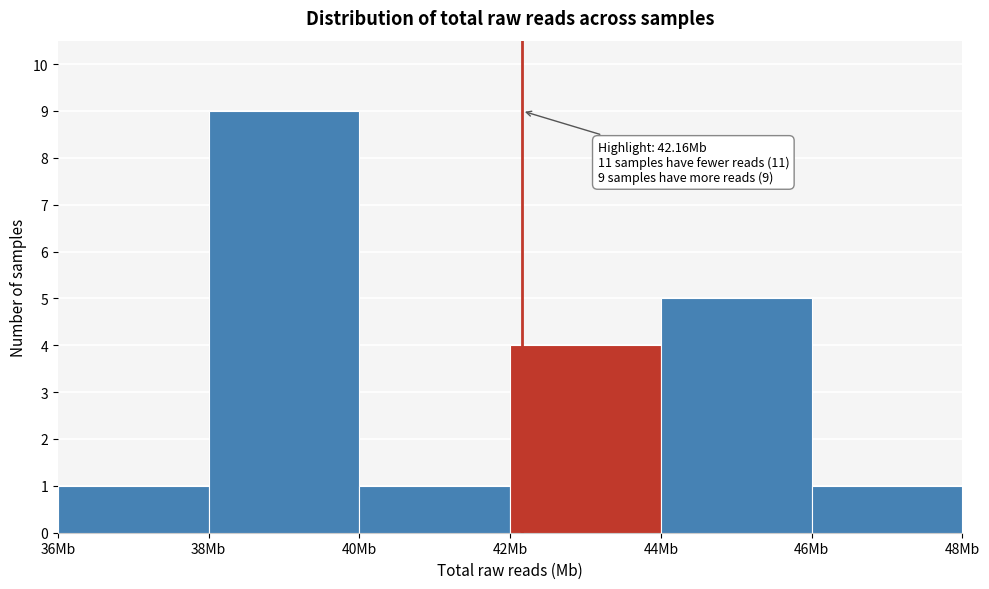

Which range on the x-axis has the tallest bar?

38 to 40